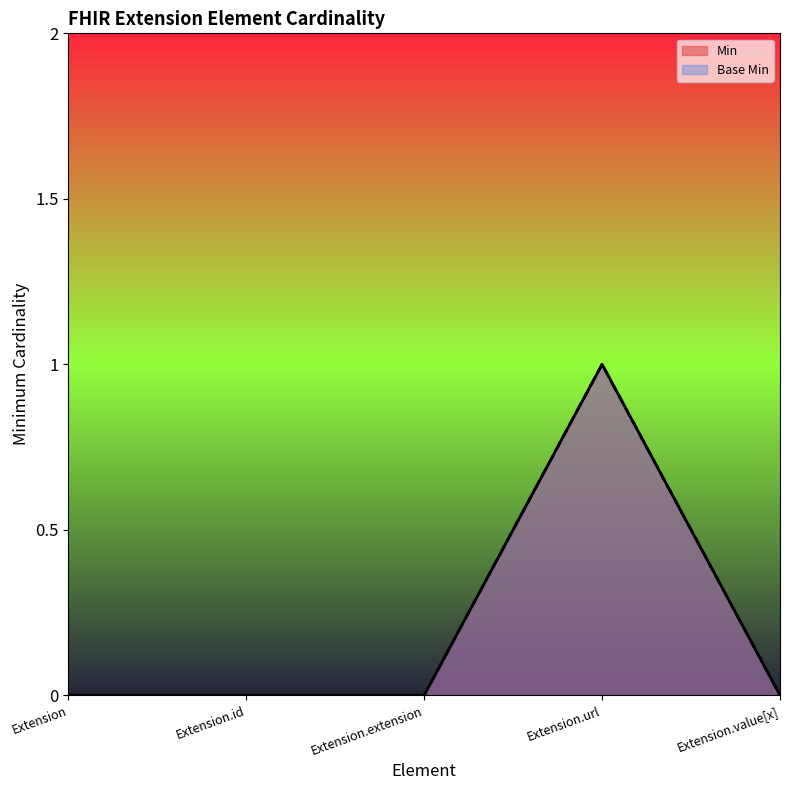

At which label is Min closest to 0?

Extension